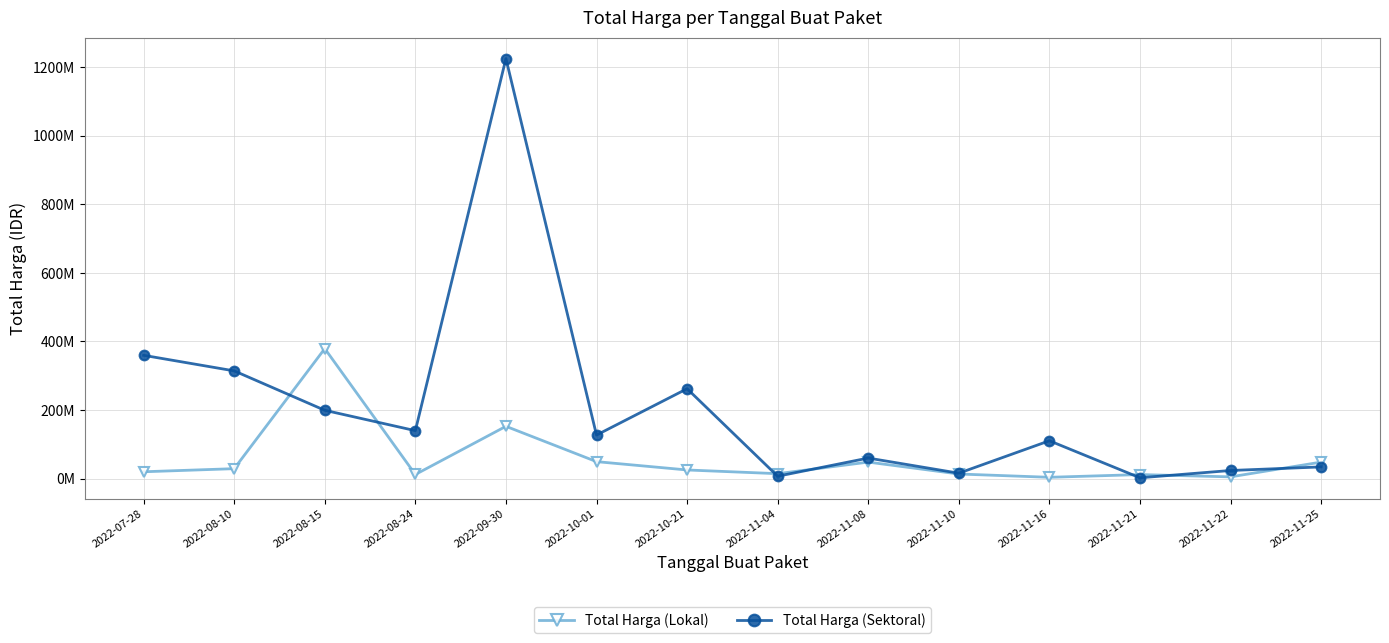

Reading left to right, list all the values displayed in this chart.

Total Harga (Lokal): 19950000	29000000	379075000	12000000	152477000	49478000	25200000	14400000	48140000	13442000	3825000	11800000	5093000	48140000
Total Harga (Sektoral): 359500000	314121780	199200000	139800000	1224682000	127000000	262118150	6936000	59935000	15787200	110389990	2395750	23680800	34132505